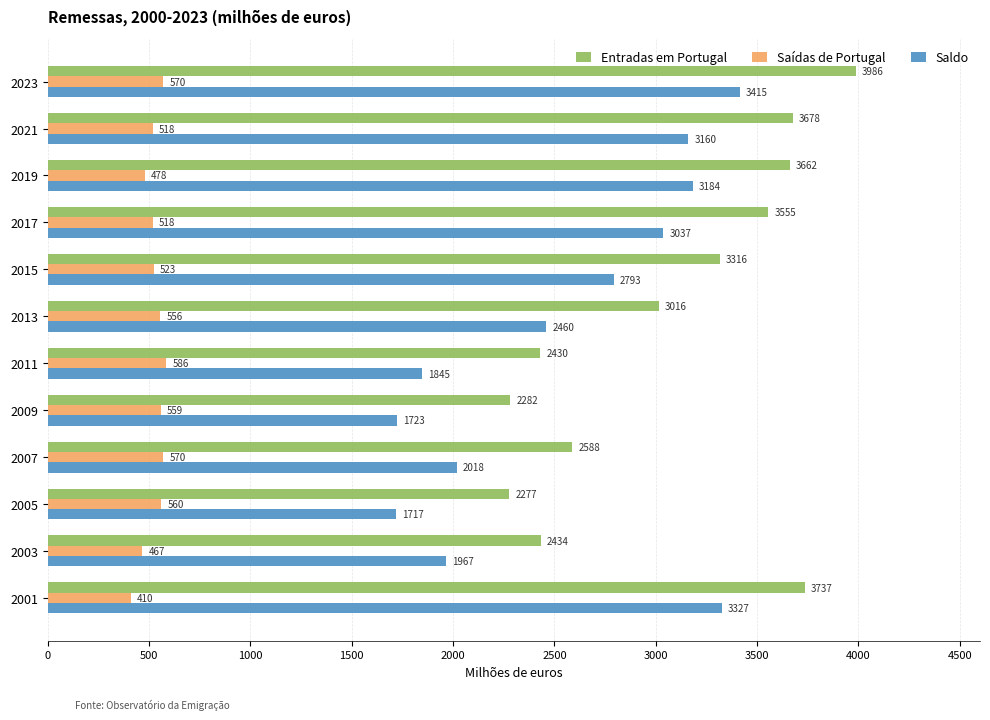

The Entradas em Portugal series shows 2617.0 at 2023. True or false?

False